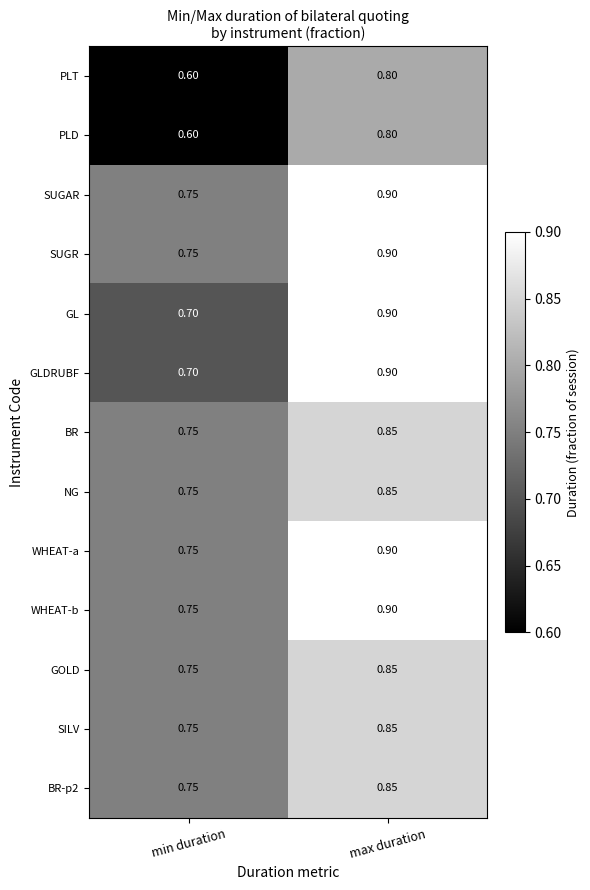

At which label does GLDRUBF reach its minimum?

min duration